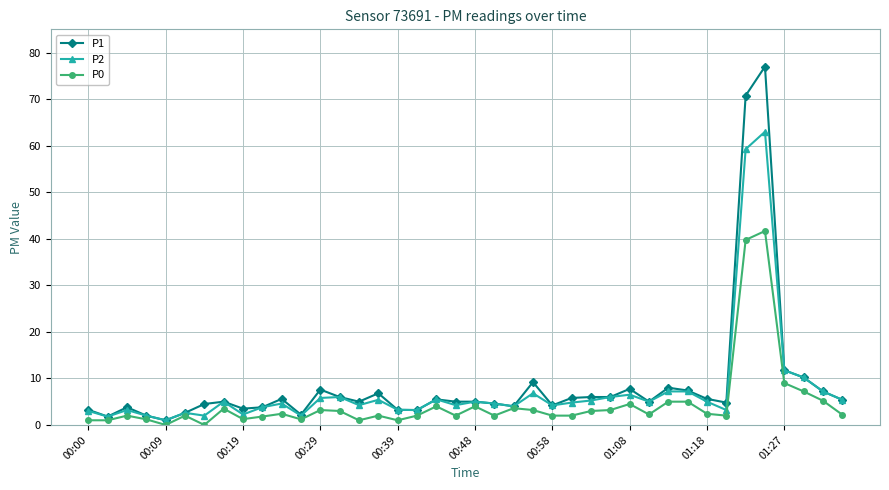

What is the maximum value for P2?

63.0